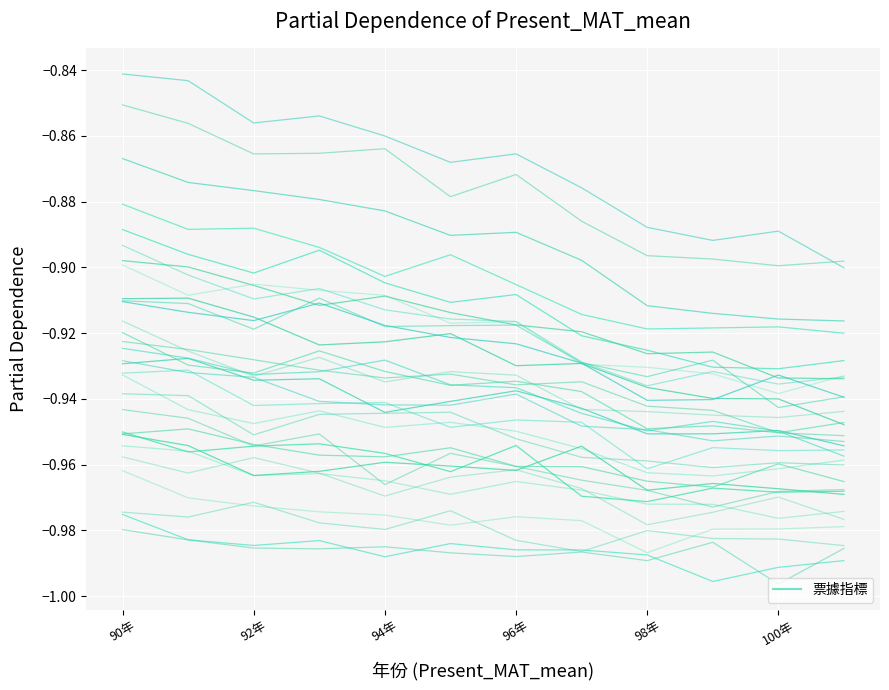

How many points are higher than both their immediate neighbors (excluding endpoints)?

2